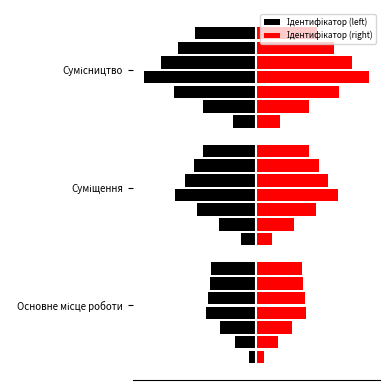

True or false: the data shows 5 at Сумісництво.

False